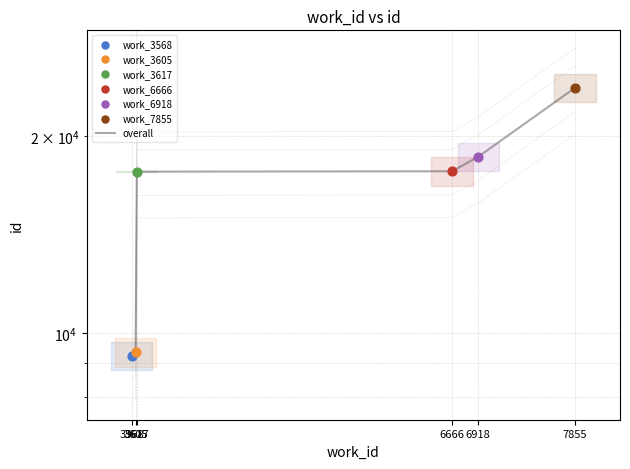

What is the change in value from 3605 to 3617?

+8297.5